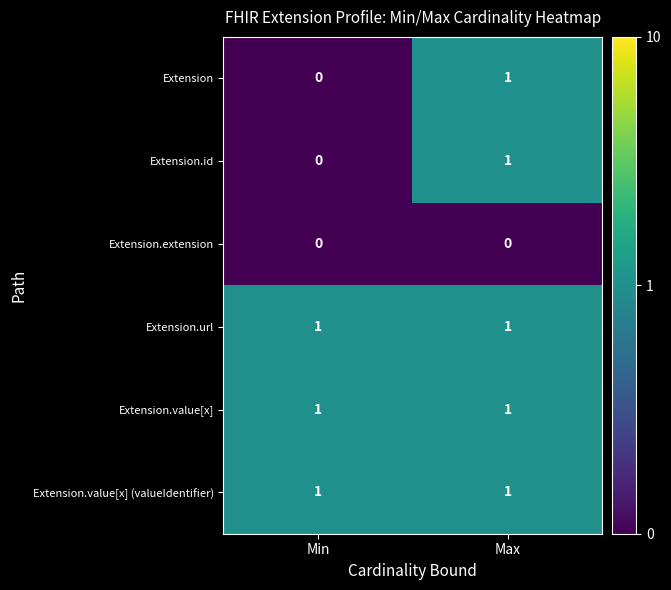

List the labels in order of Extension.id value, largest first.

Max, Min